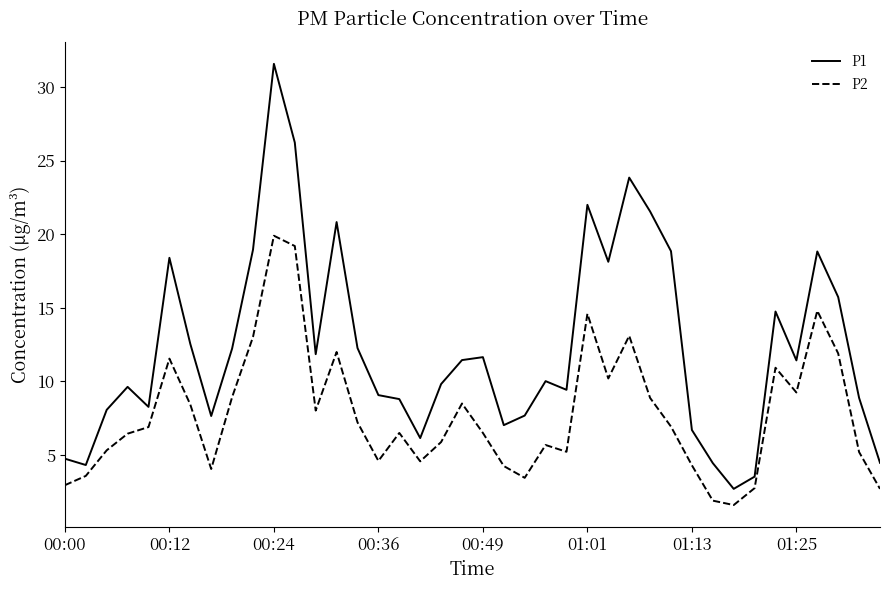

What is the highest value of the P1 series?

31.6